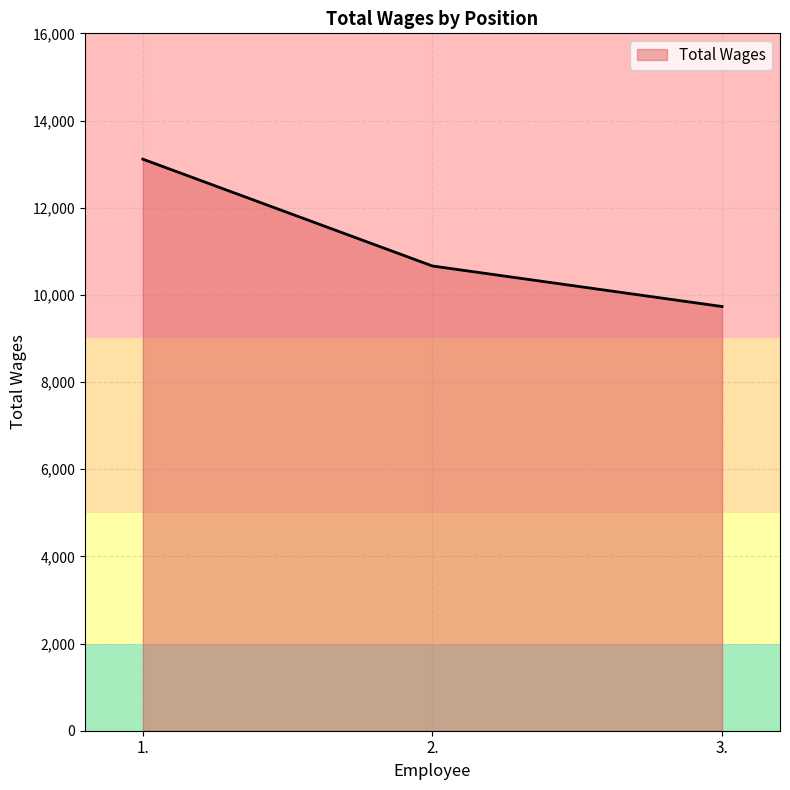

Which category has the lowest value across all series?

3.